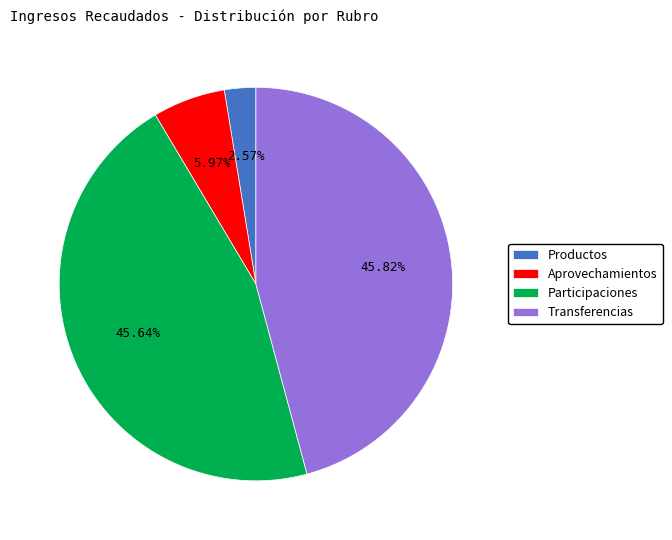

Combined, do Transferencias and Aprovechamientos account for over 50%?

Yes